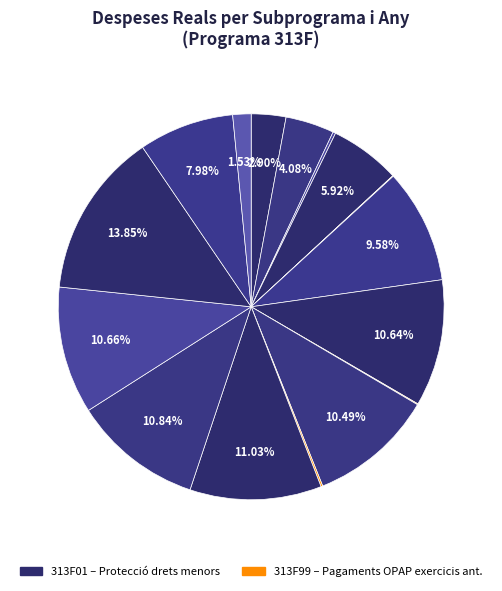

To the nearest percent, what is the average slice percentage?

6%